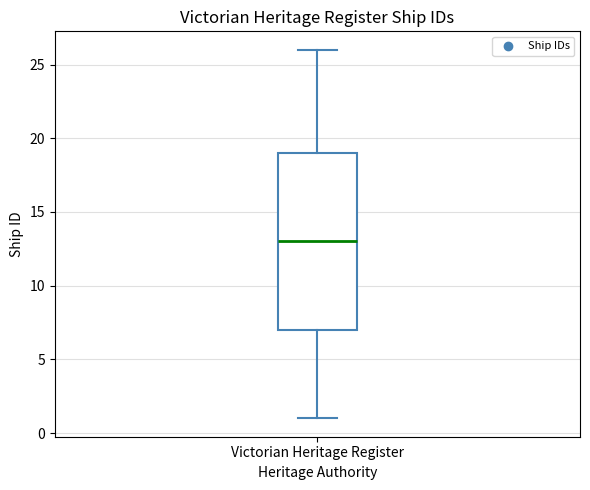

Where is the lower edge of the box for Victorian Heritage Register on the y-axis? The values are not printed on the chart, so give them approximately, as read against the axis.

7